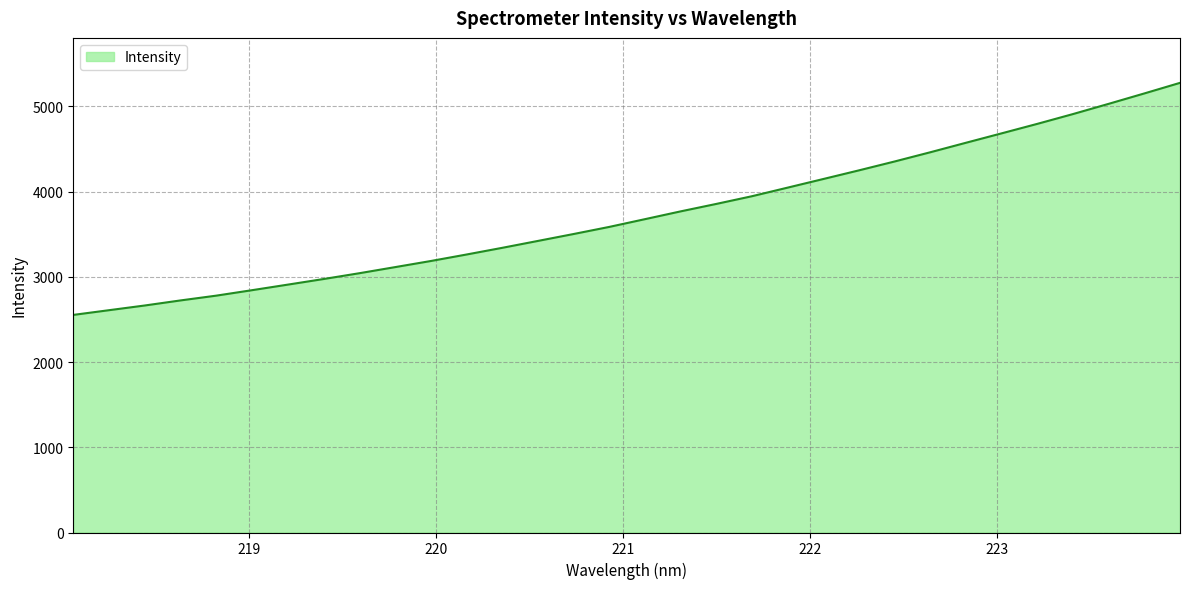

What is the minimum value shown in the chart?

2553.7